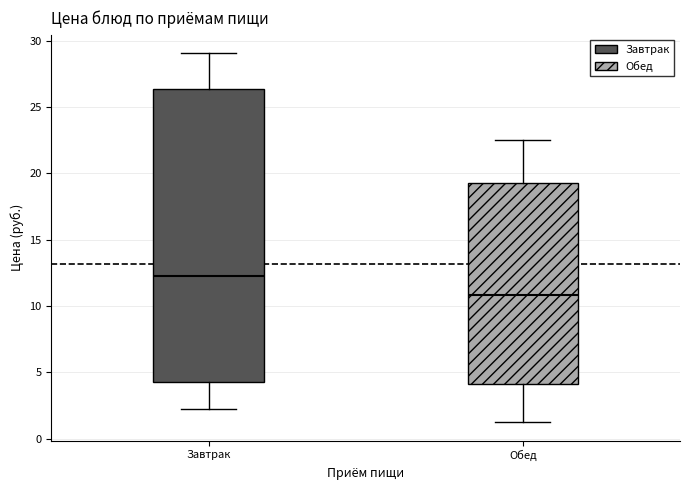

Which box has the highest median line?

Завтрак